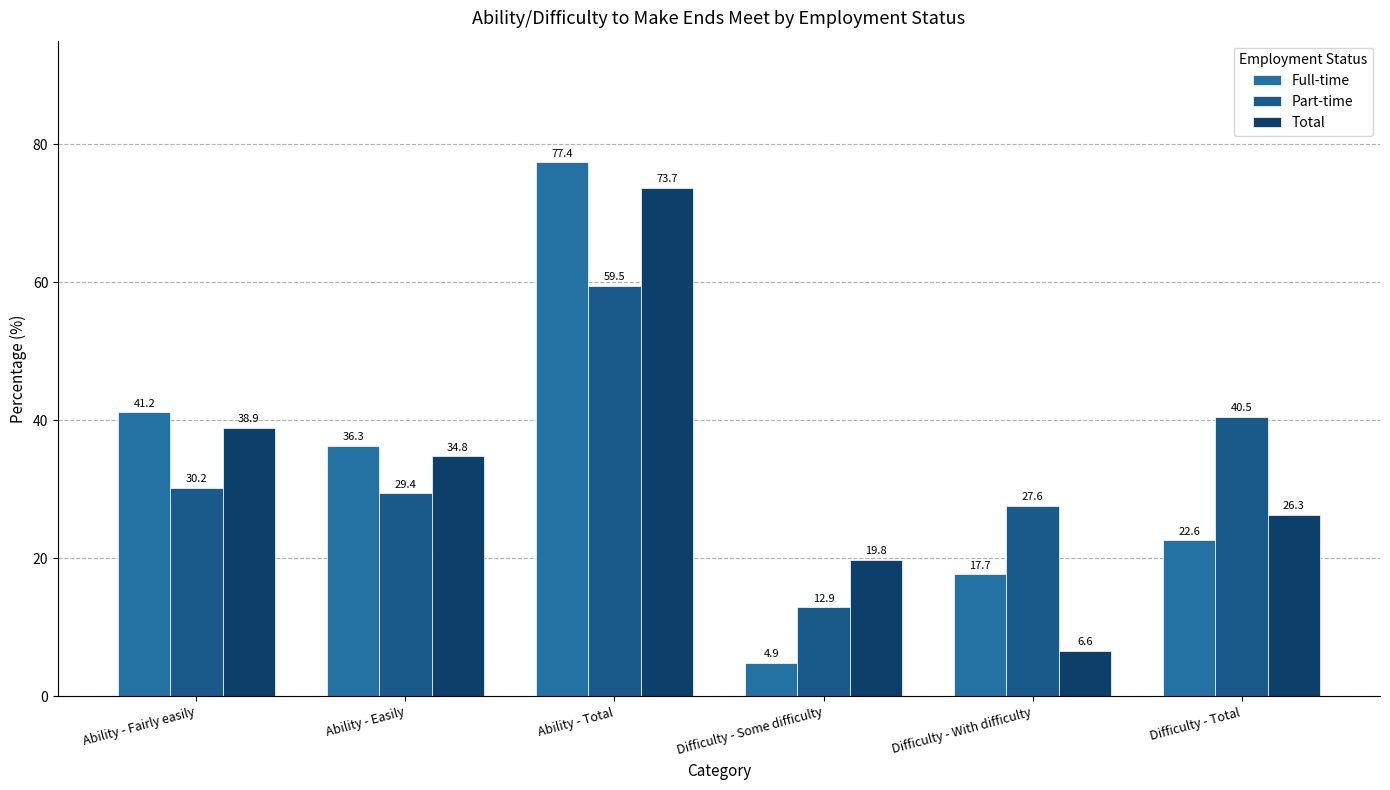

At which category does the chart reach its peak across all series?

Ability - Total